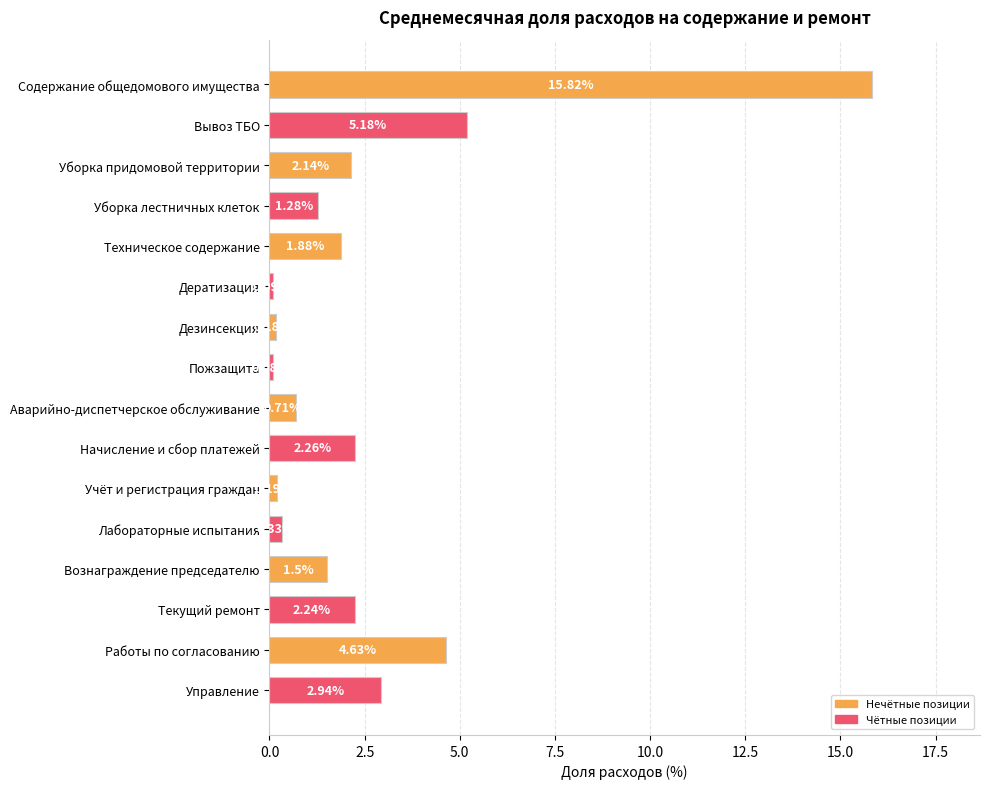

What is the greatest value displayed?

15.8